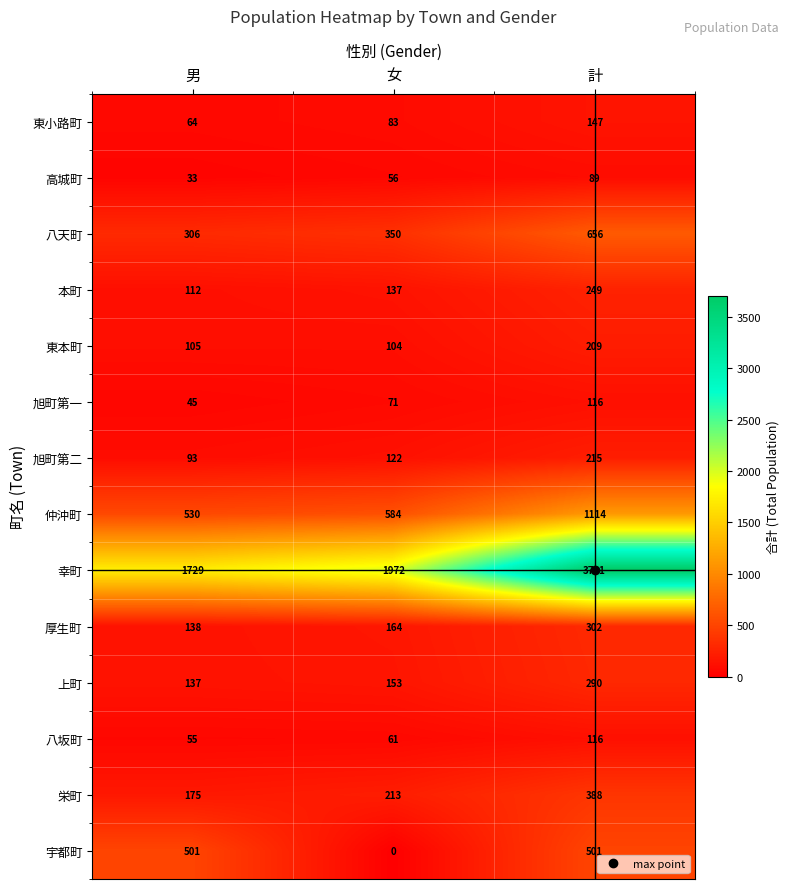

Which series has the largest range (max minus min)?

幸町